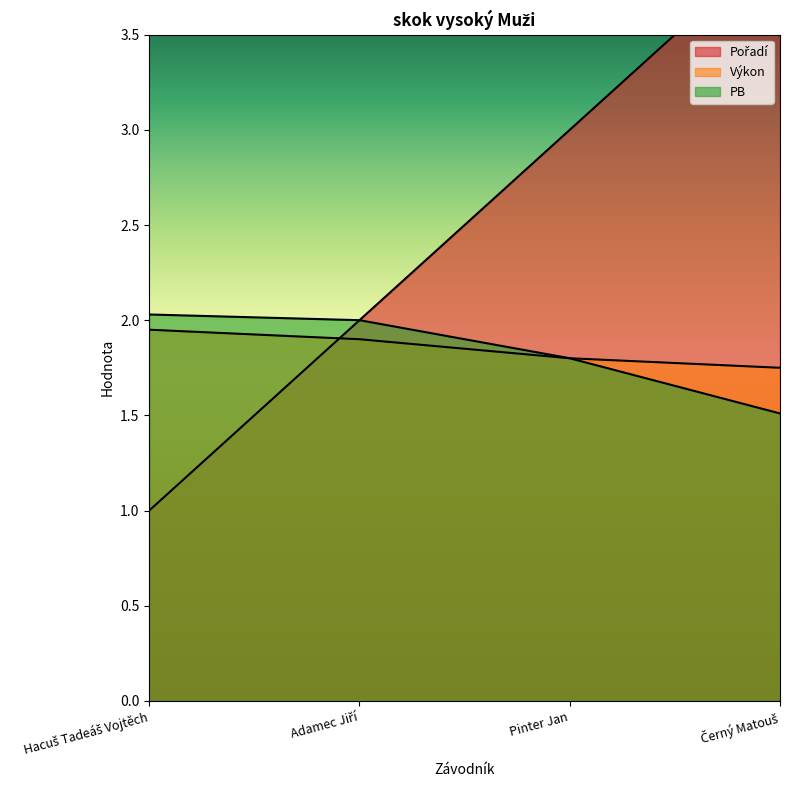

What is the value of the PB point at the 2nd from the left?

2.0